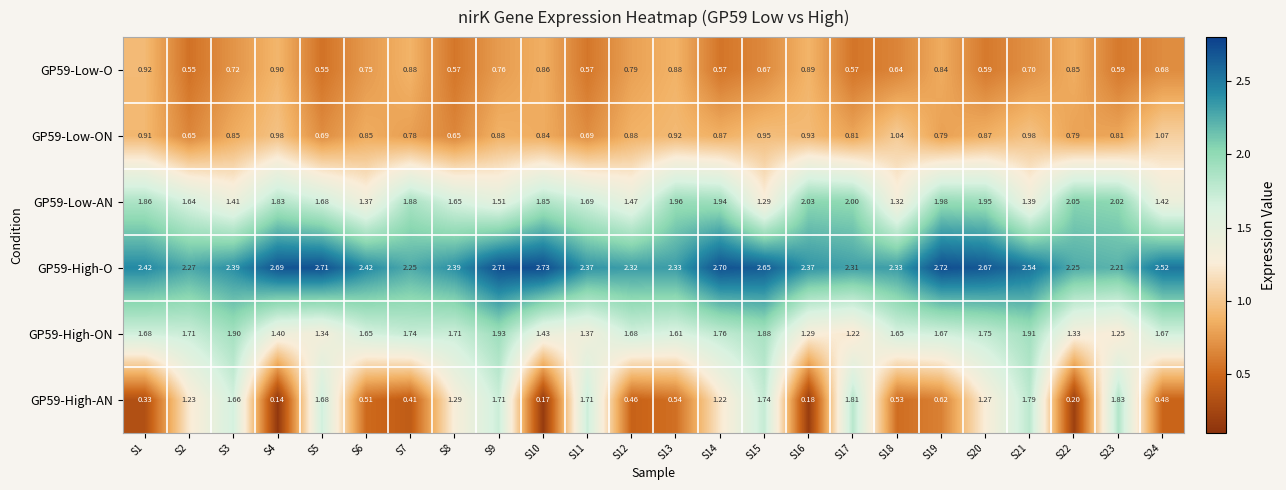

Rank the series by their maximum value, from lowest to highest.

GP59-Low-O, GP59-Low-ON, GP59-High-AN, GP59-High-ON, GP59-Low-AN, GP59-High-O